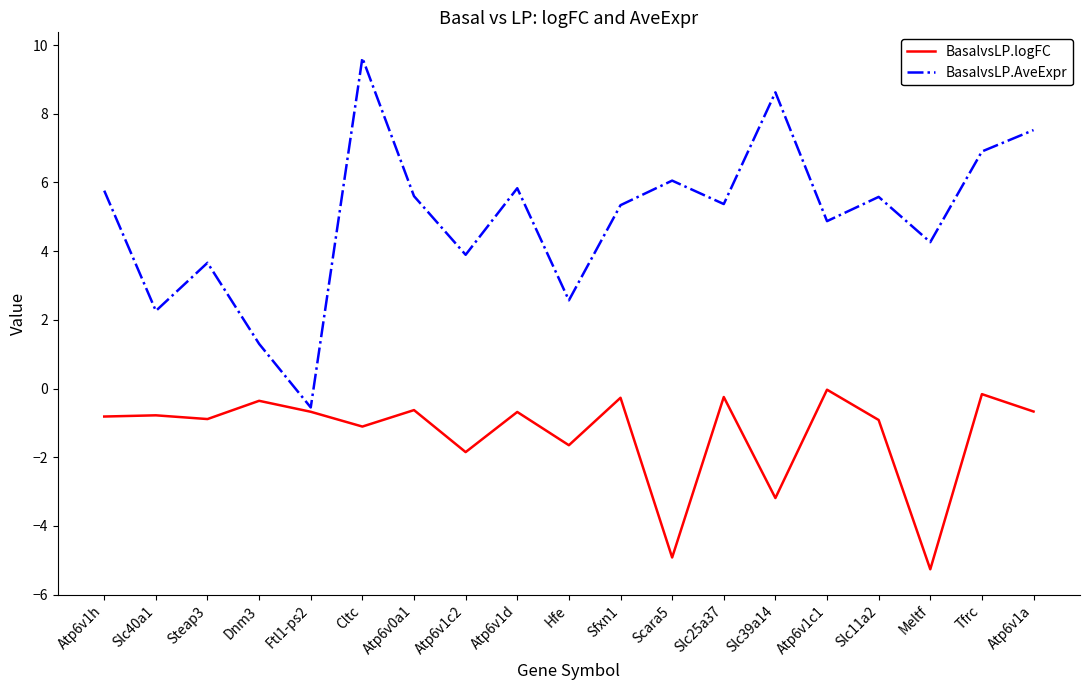

How many lines are shown in the chart?

2